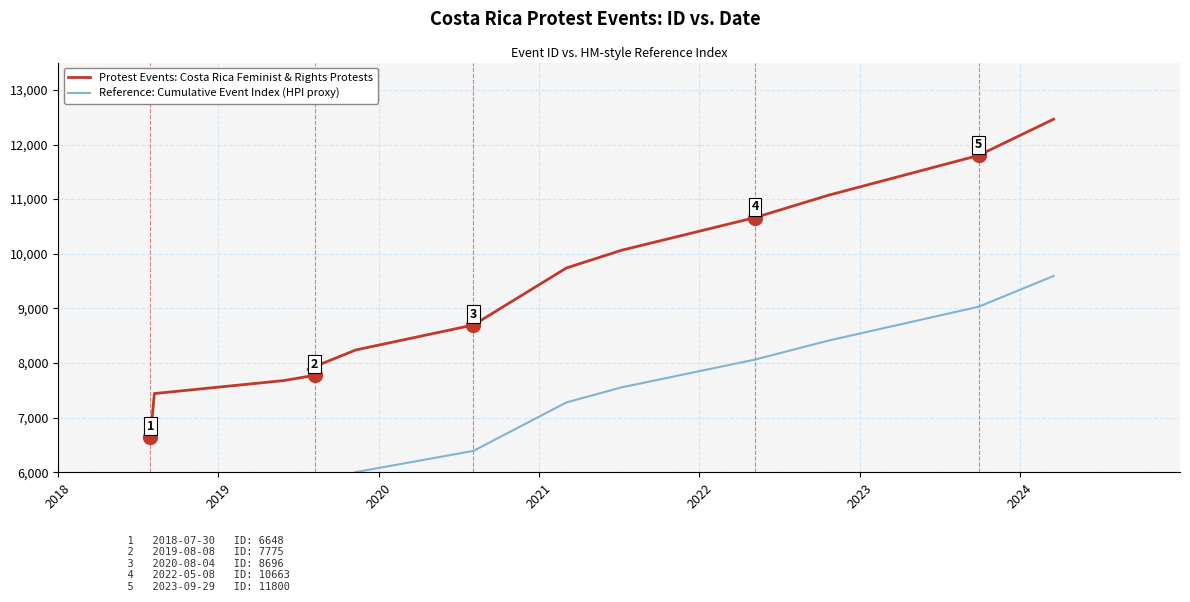

True or false: Reference: Cumulative Event Index (HPI proxy) has more than 2 interior local peaks.

False